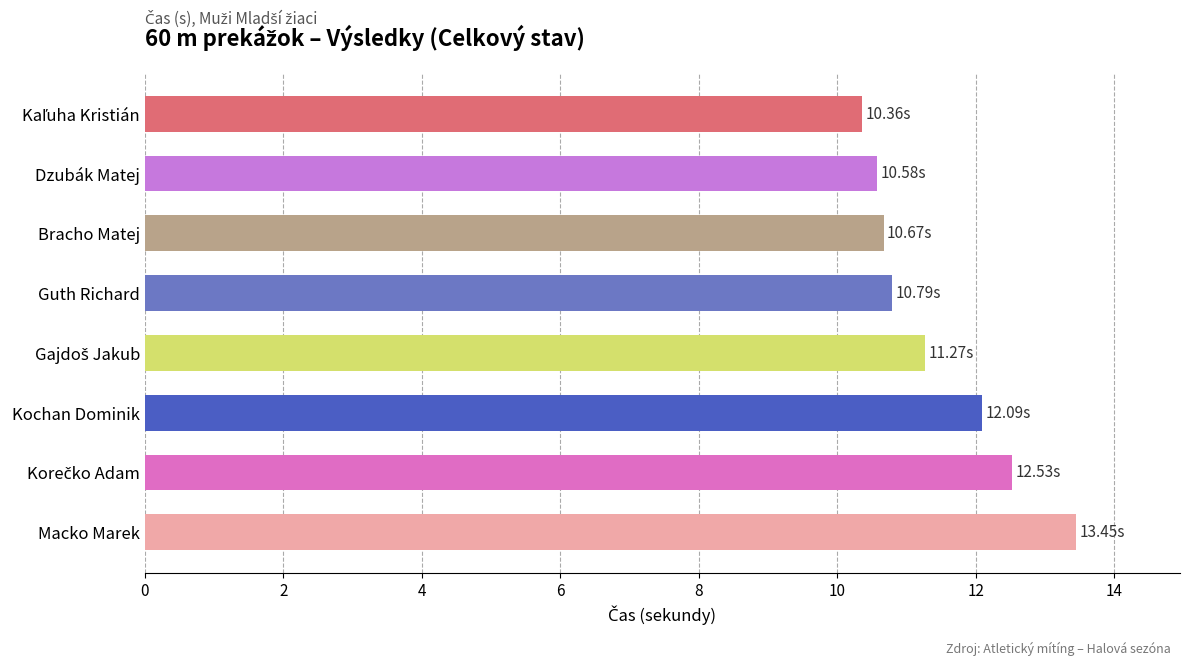

What is the ratio of the value at Bracho Matej to the value at Dzubák Matej?

1.0